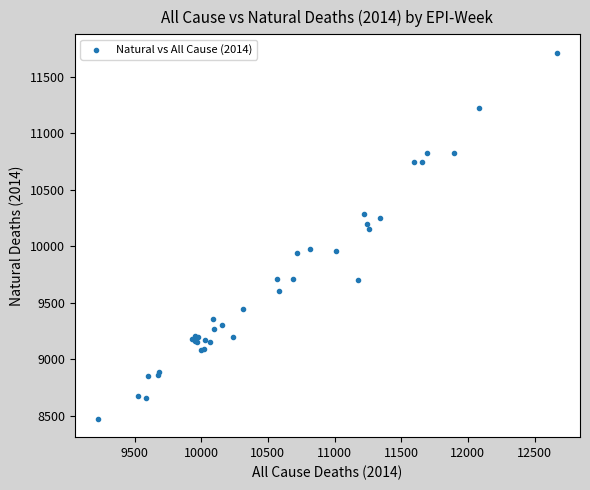

What Y value in the scatter plot is closest to 10094?

10149.6